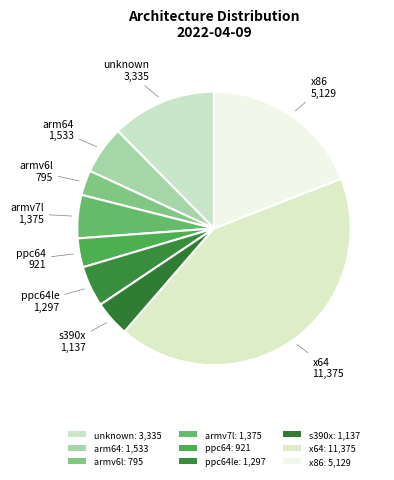

How many slices are in this pie chart?

9